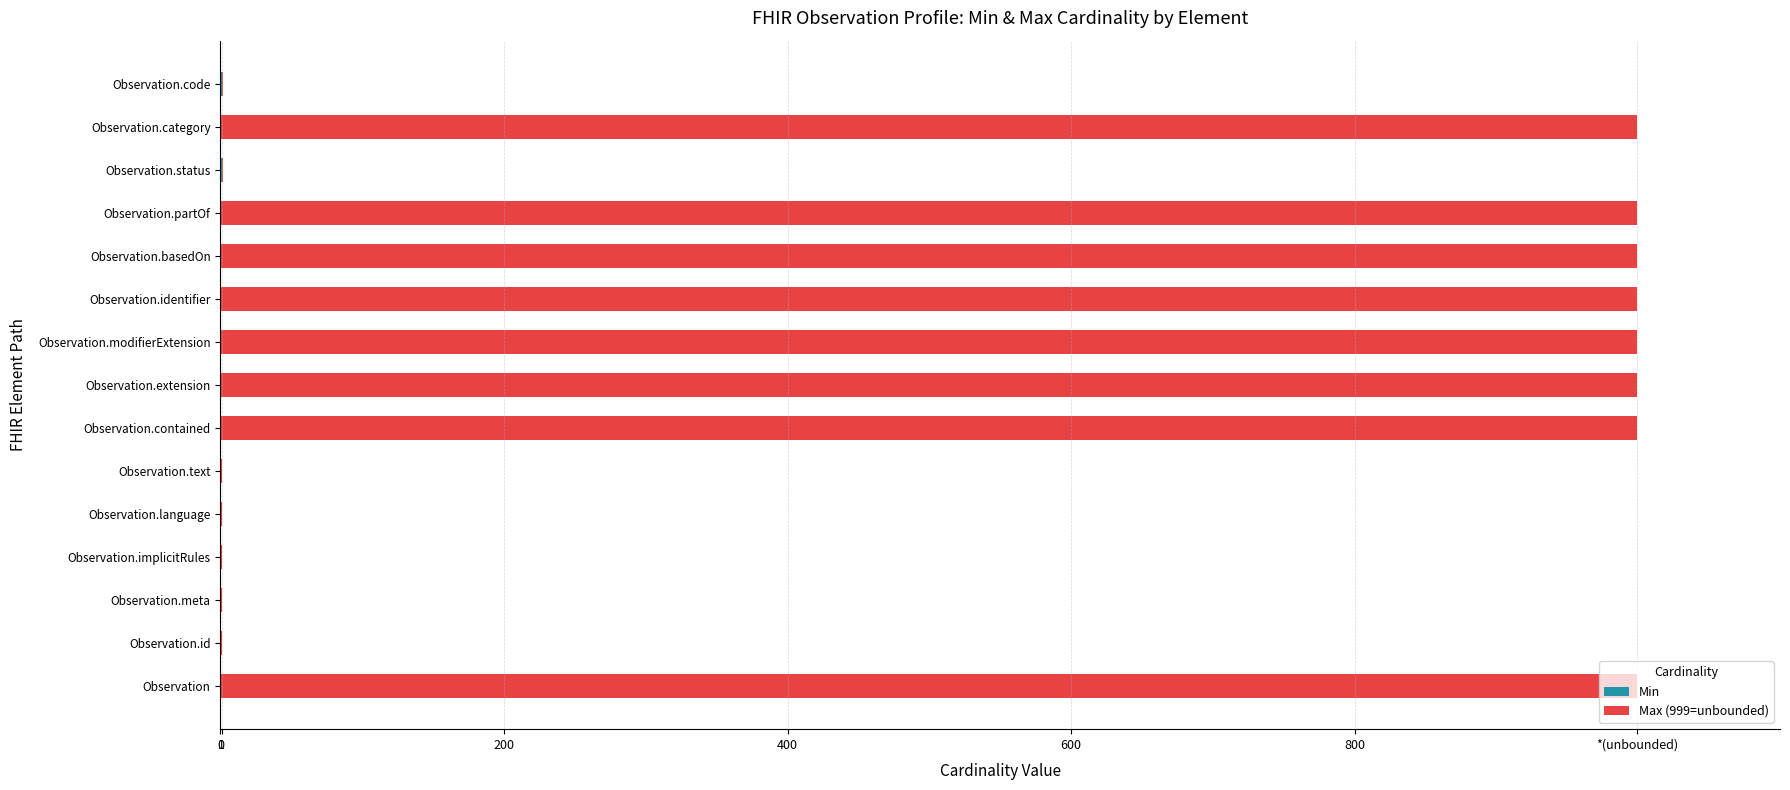

What is the value of the Max (999=unbounded) bar at the 1st from the left?

999